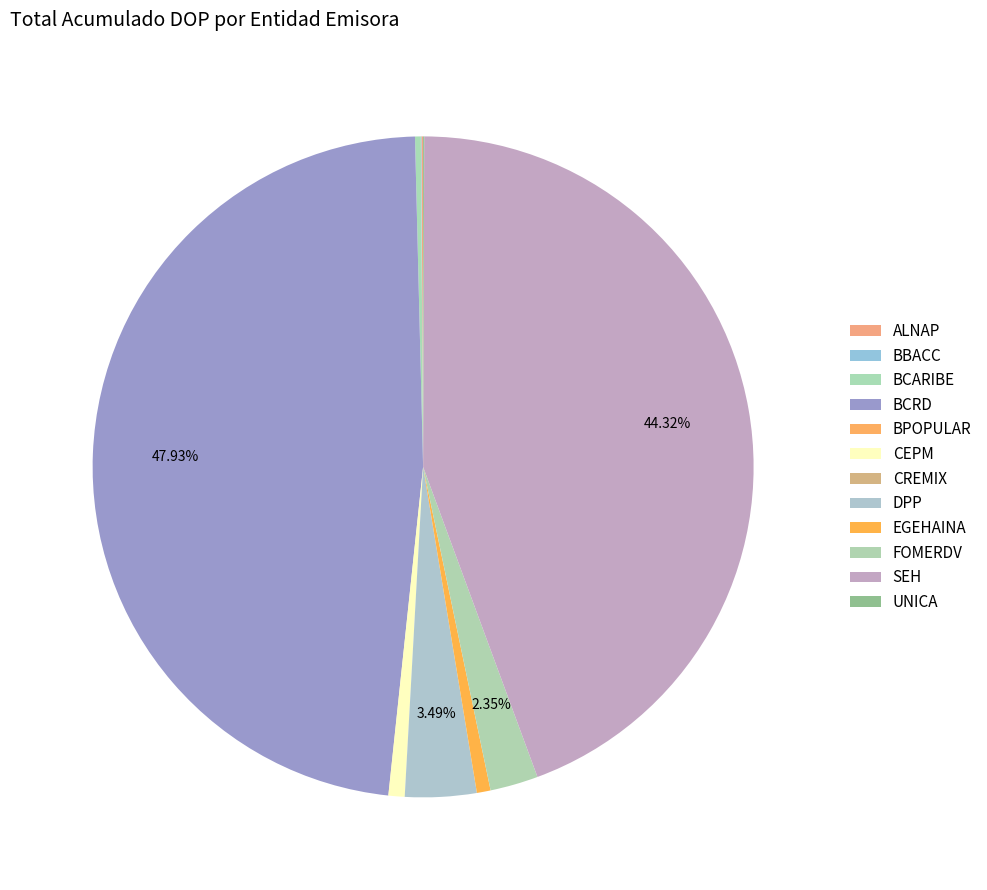

Which category has the smallest portion of the pie?

CREMIX